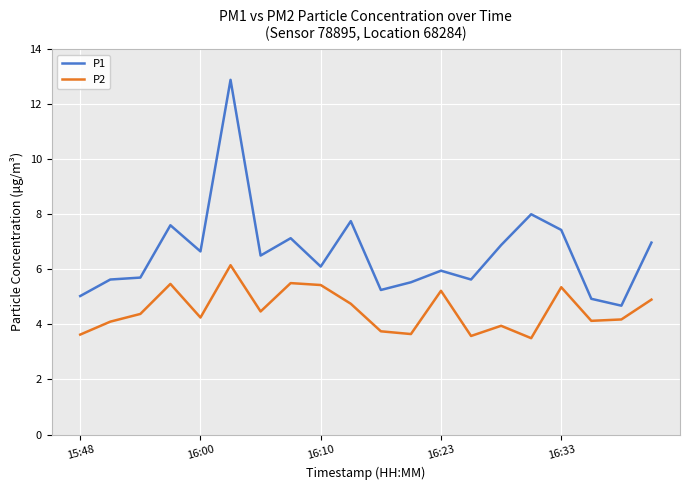

What is the minimum value for P1?

4.7